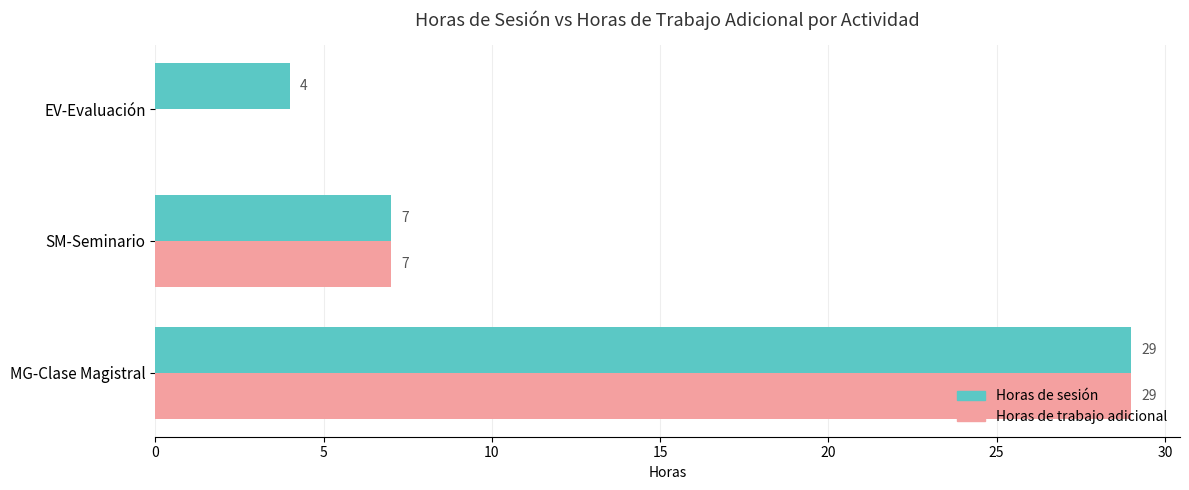

At which label is Horas de sesión closest to 16?

SM-Seminario